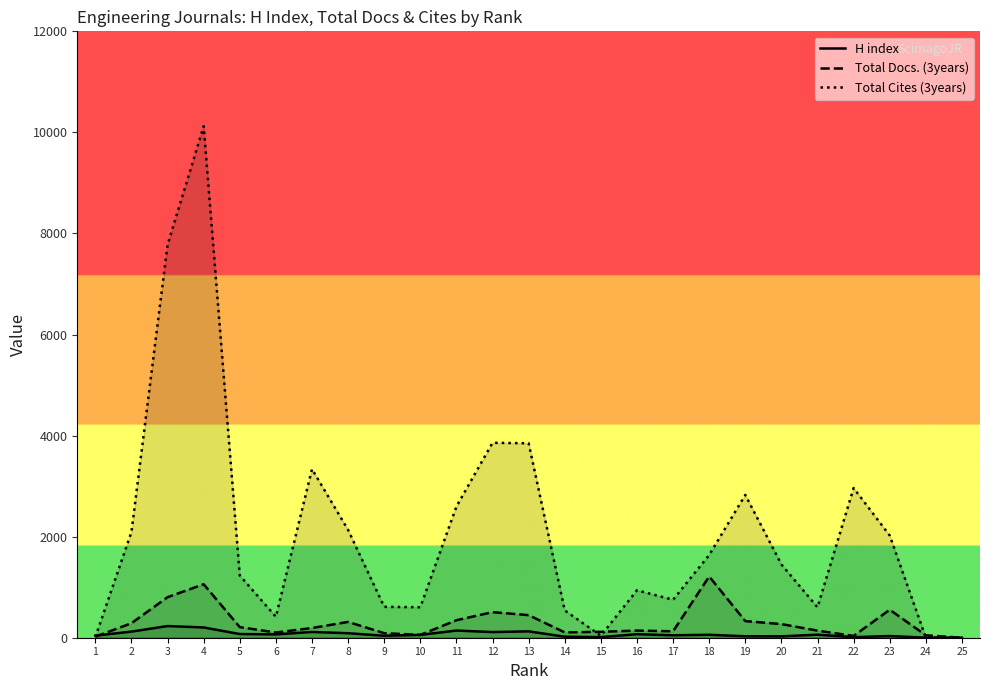

Which has a higher value, 7 or 2?

2